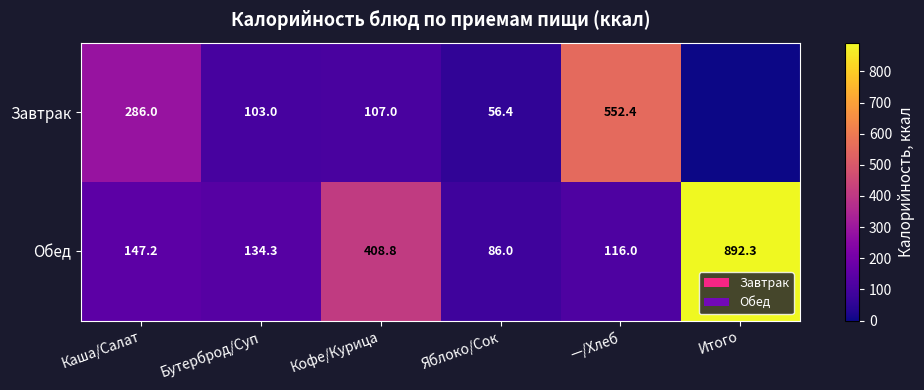

At which label does Обед reach its minimum?

Яблоко/Сок